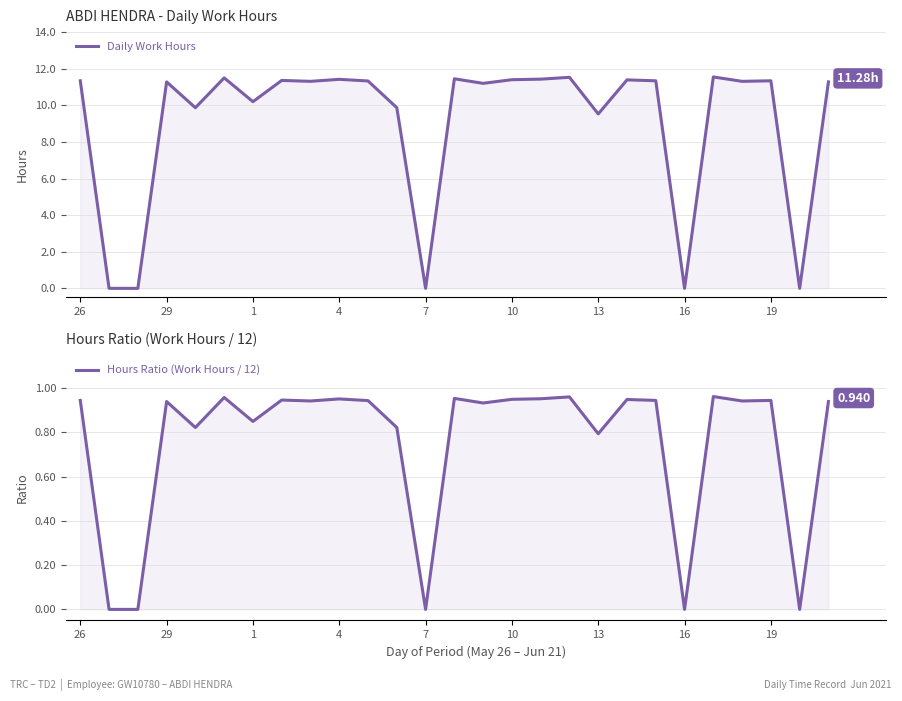

The Hours Ratio (Work Hours / 12) series shows -0.7 at 29. True or false?

False